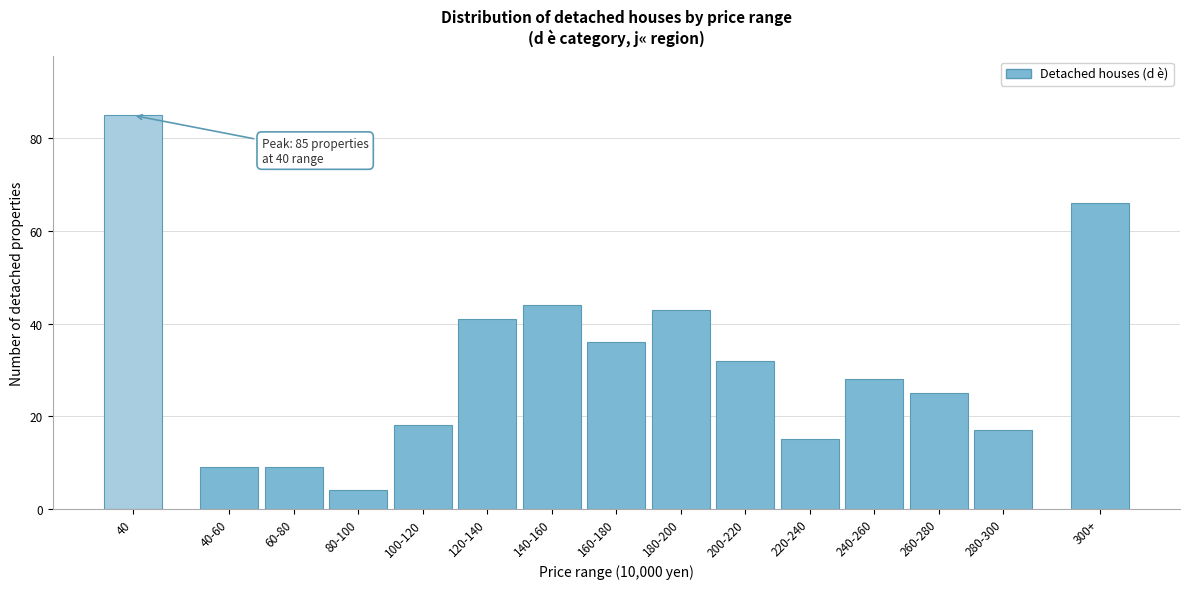

Reading right to left, transcribe all the data shown in this chart.

66	17	25	28	15	32	43	36	44	41	18	4	9	9	85